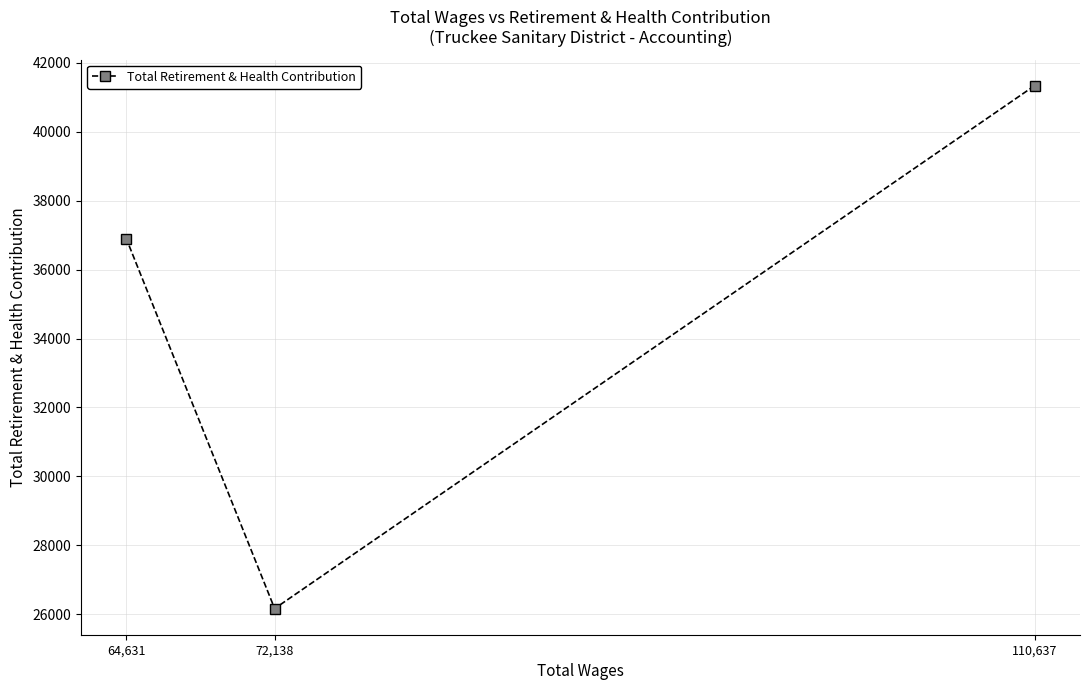

What is the difference between the second highest and minimum values?

10724